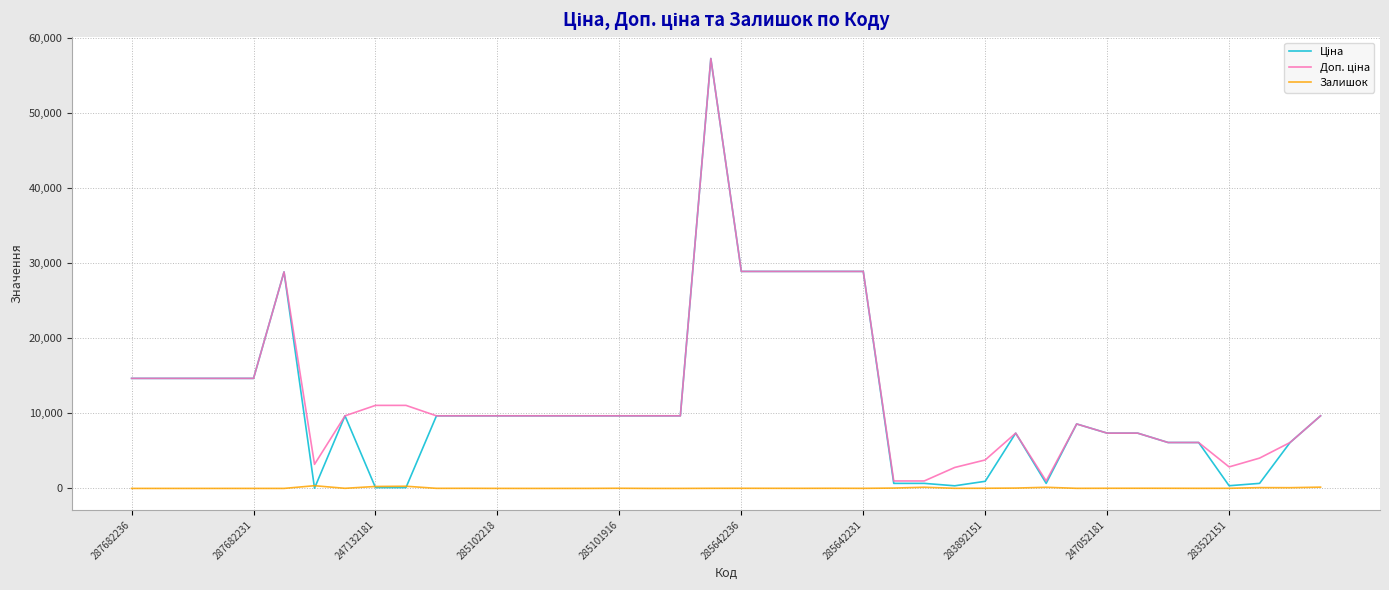

What is the maximum value shown in the chart?

57235.5